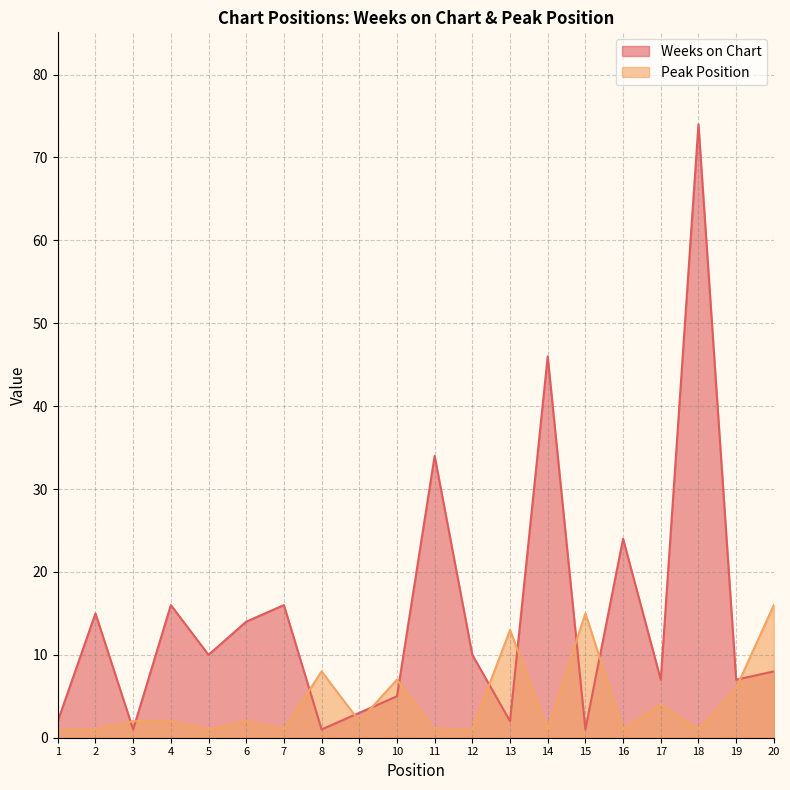

Which series has the largest total across all categories?

Weeks on Chart